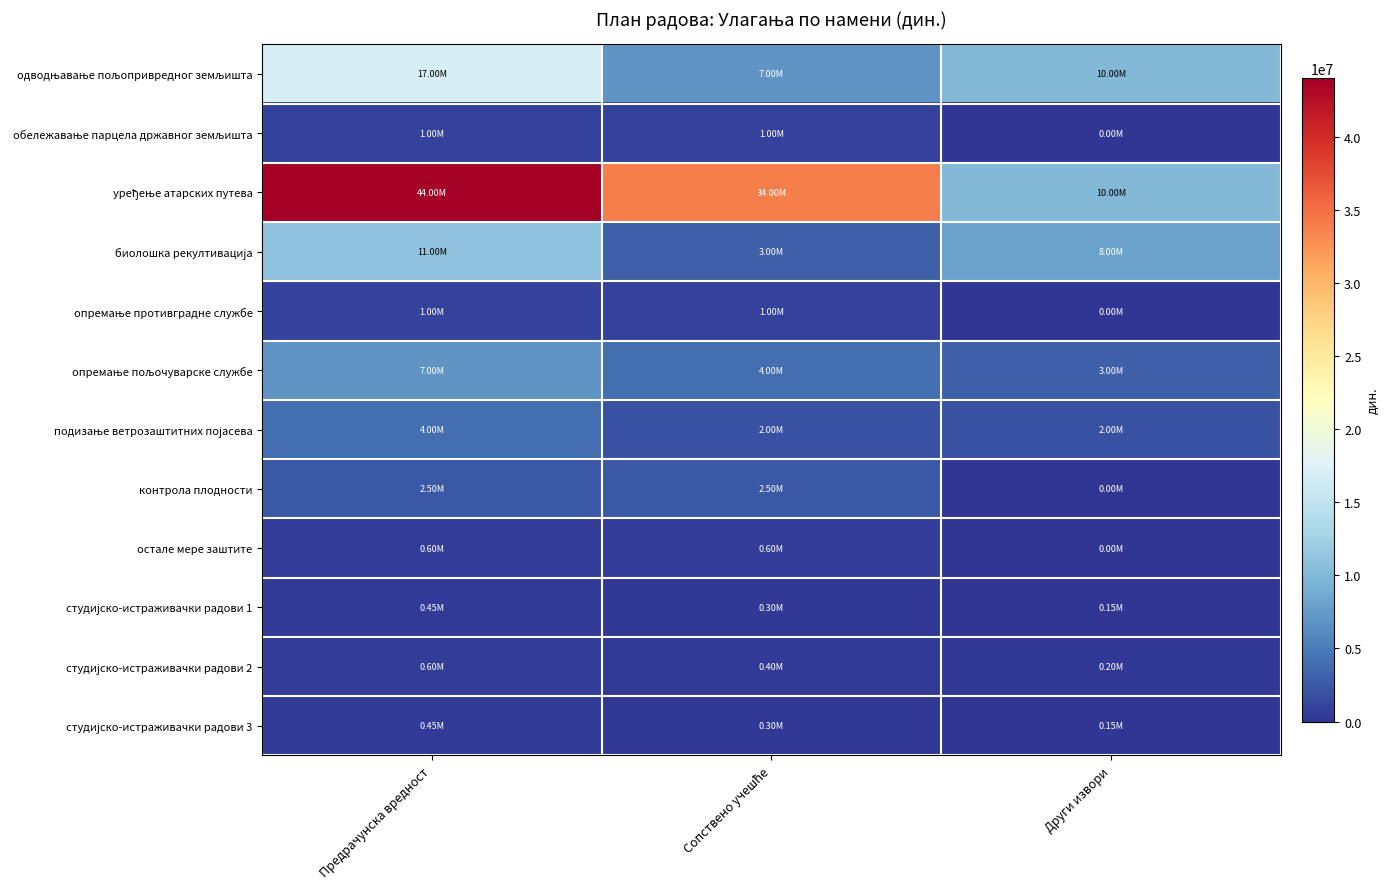

What is the total value across all series at Предрачунска вредност?

89597852